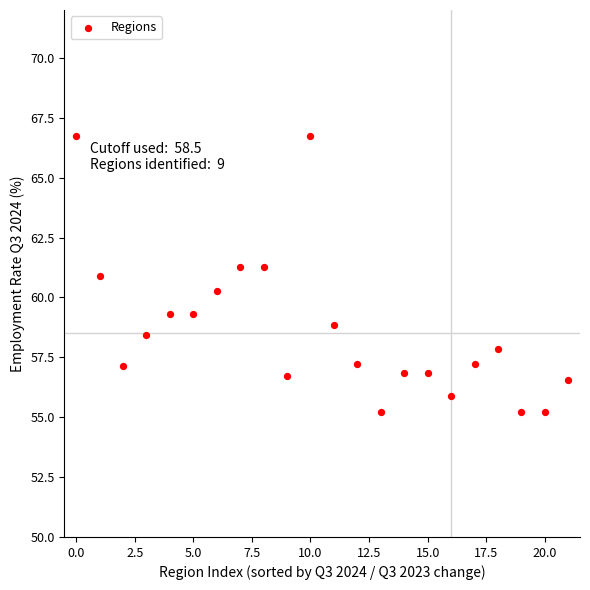

What is the range of Y values (max minus min)?

11.5